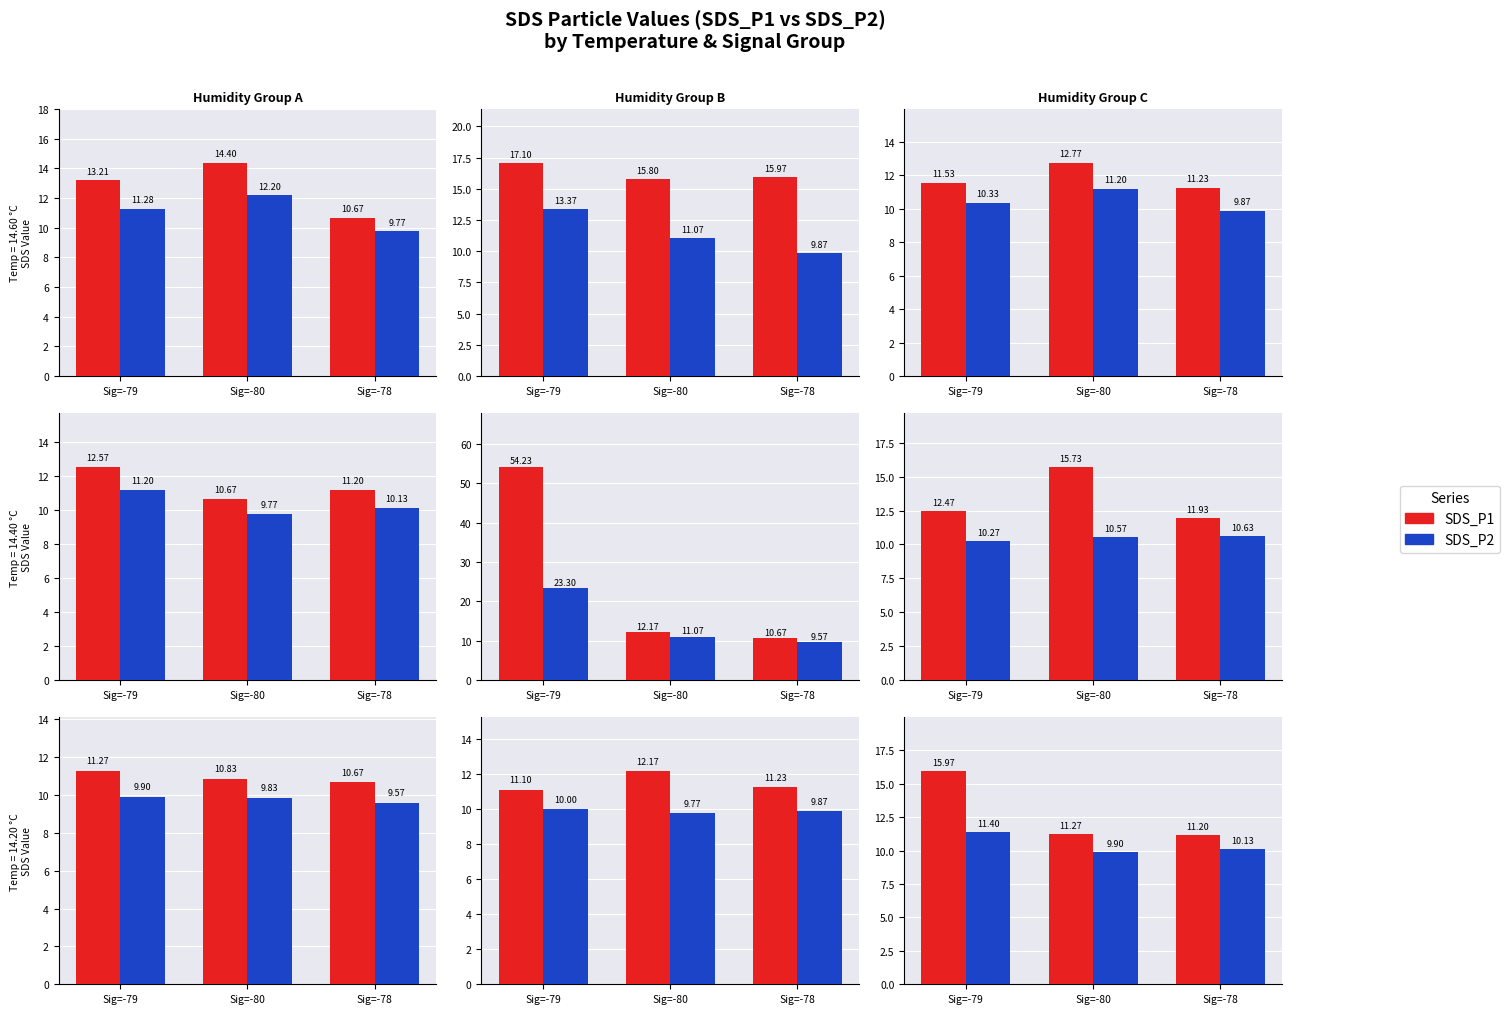

Does the chart contain stacked bars?

No